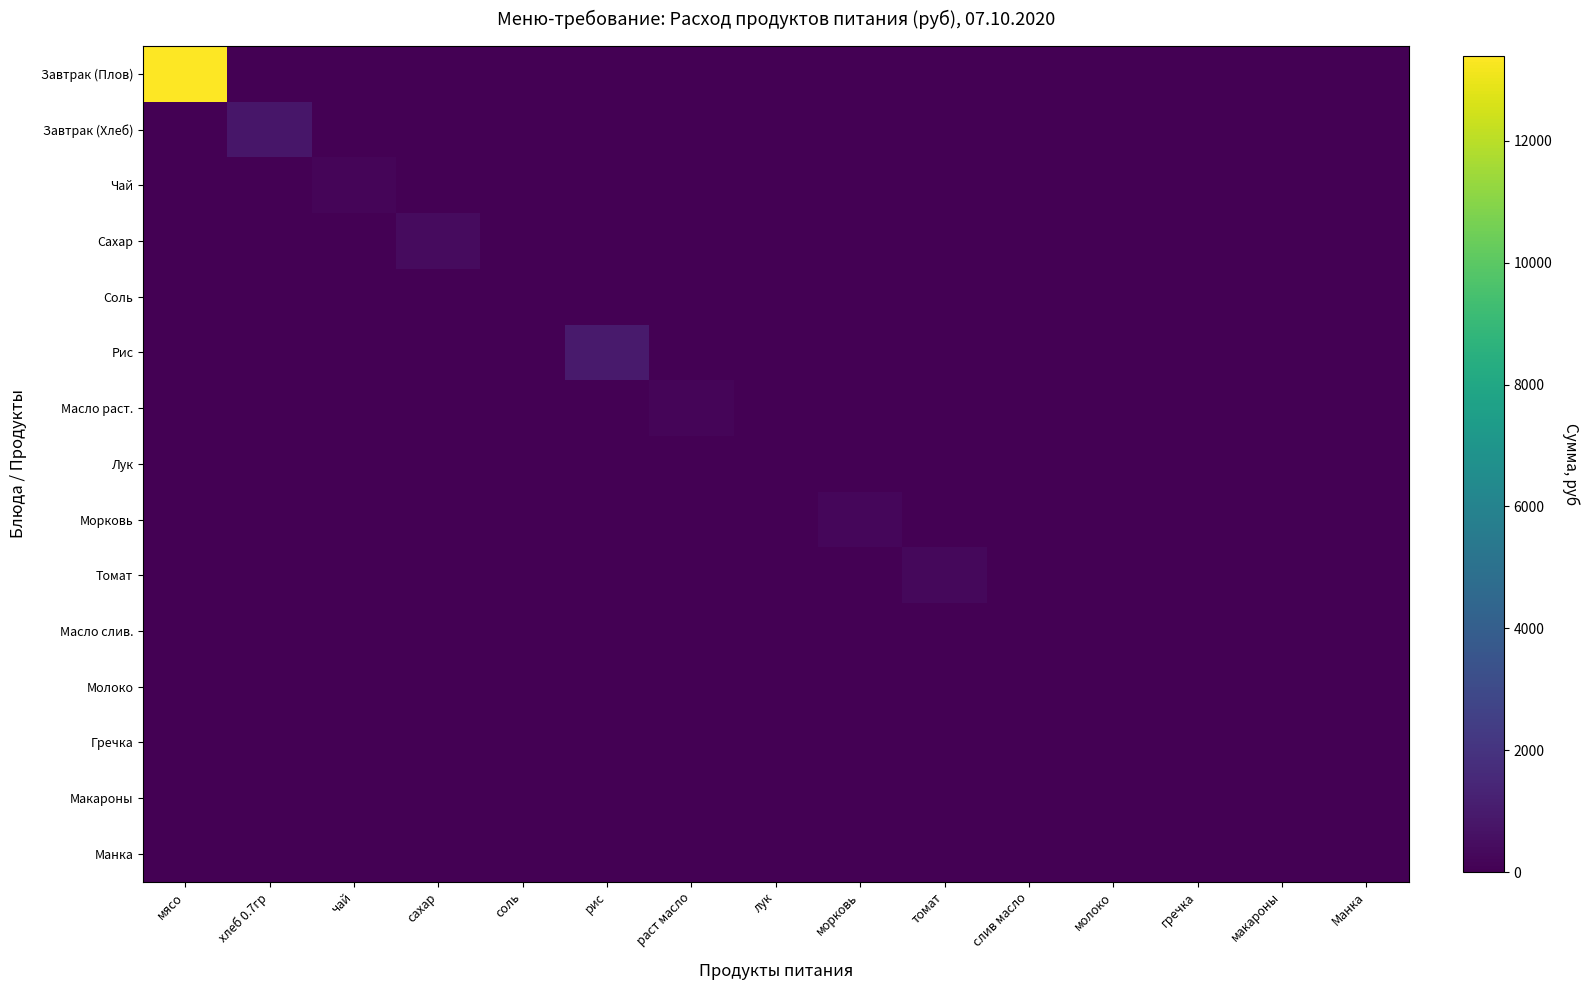

At which category is the sum across all series the highest?

мясо